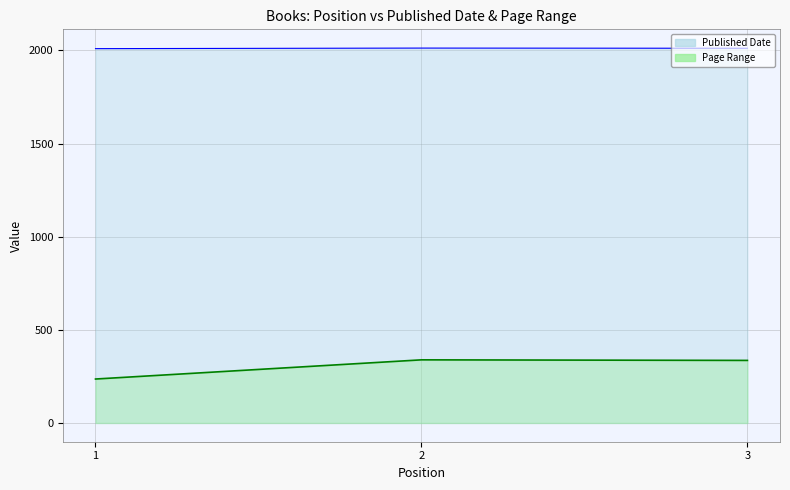

At which category does the chart reach its peak across all series?

2